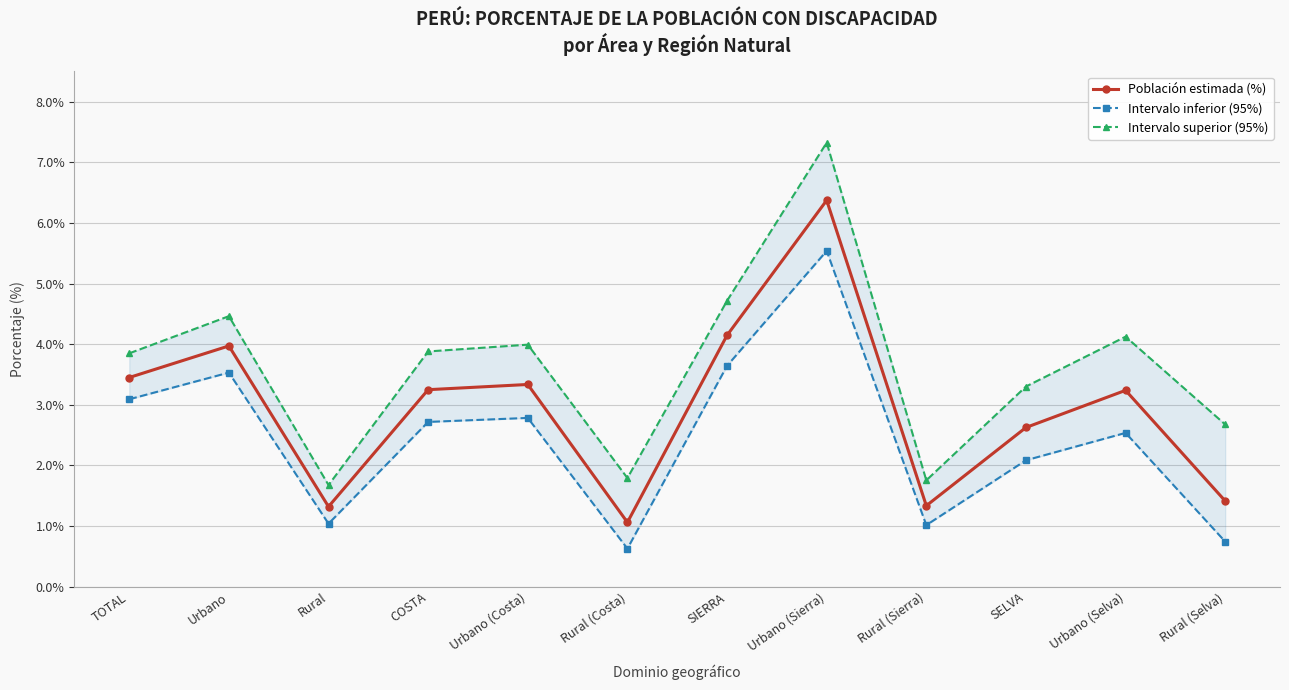

The Población estimada (%) series shows 0.9 at TOTAL. True or false?

False